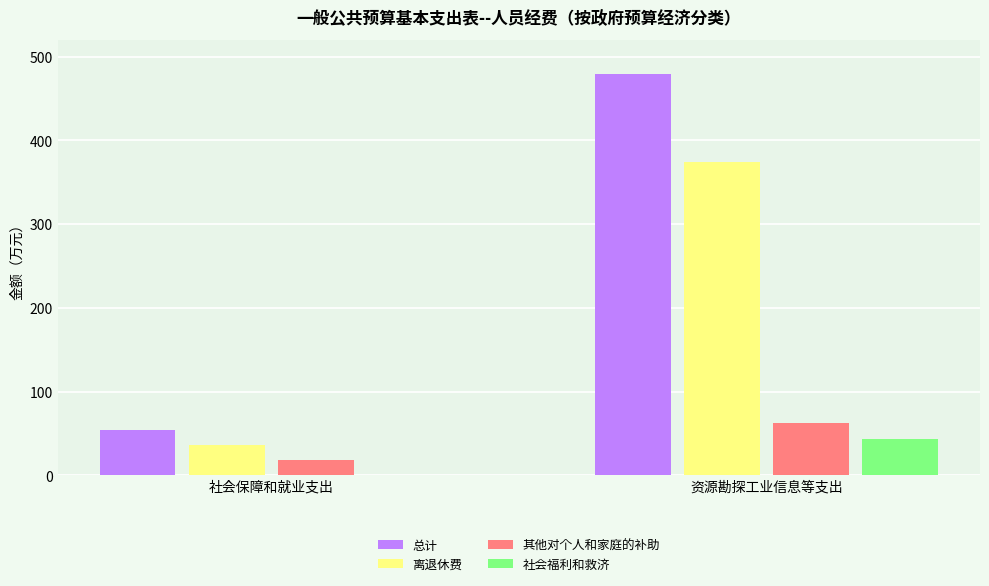

What is the average value of the 社会福利和救济 series?

21.8